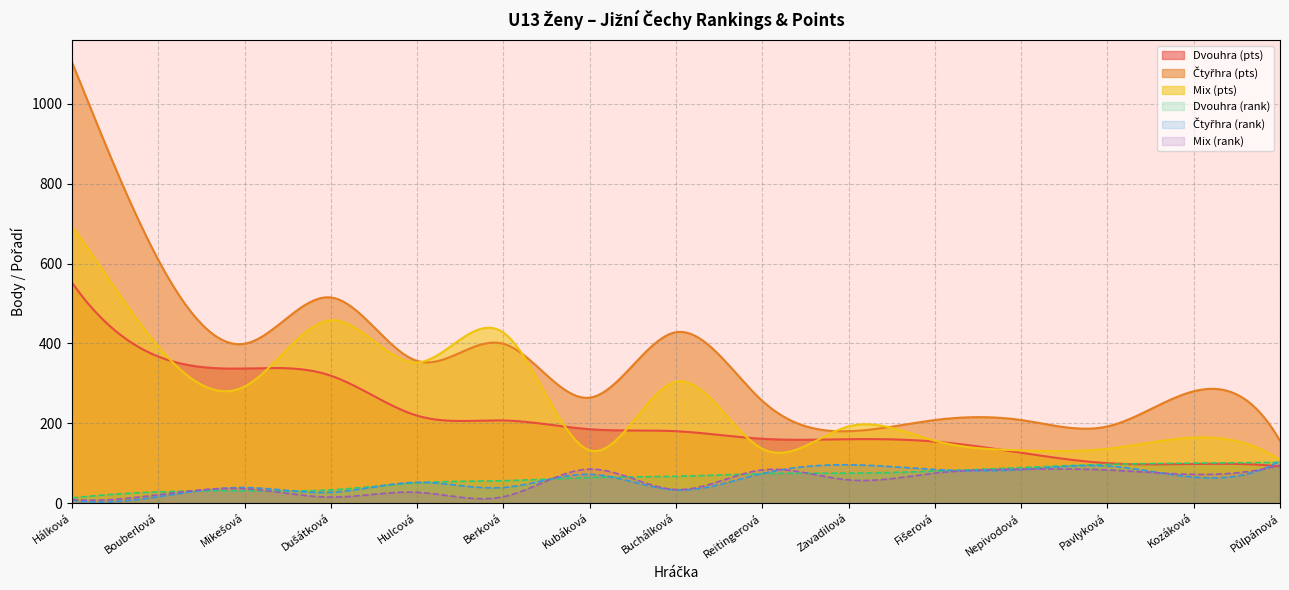

What value does the Mix (pts) series have at Bouberlová?

392